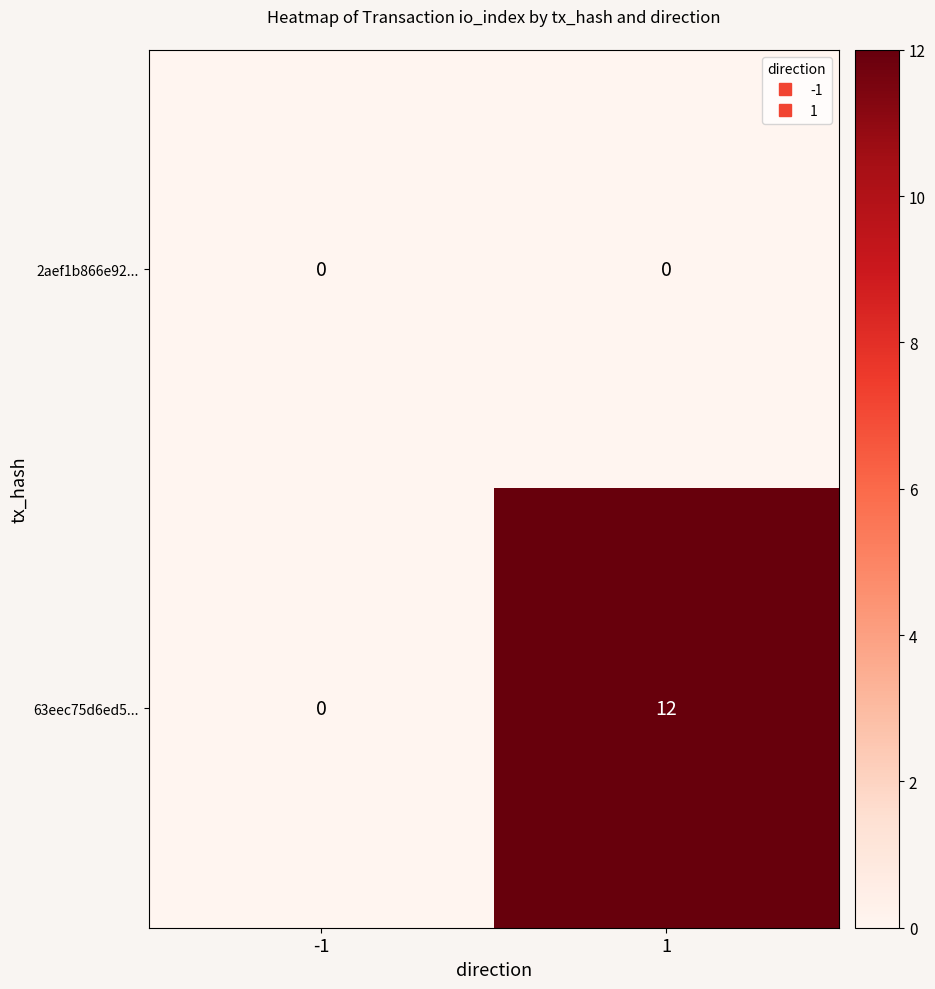

The 63eec75d6ed5... series shows 5 at 1. True or false?

False